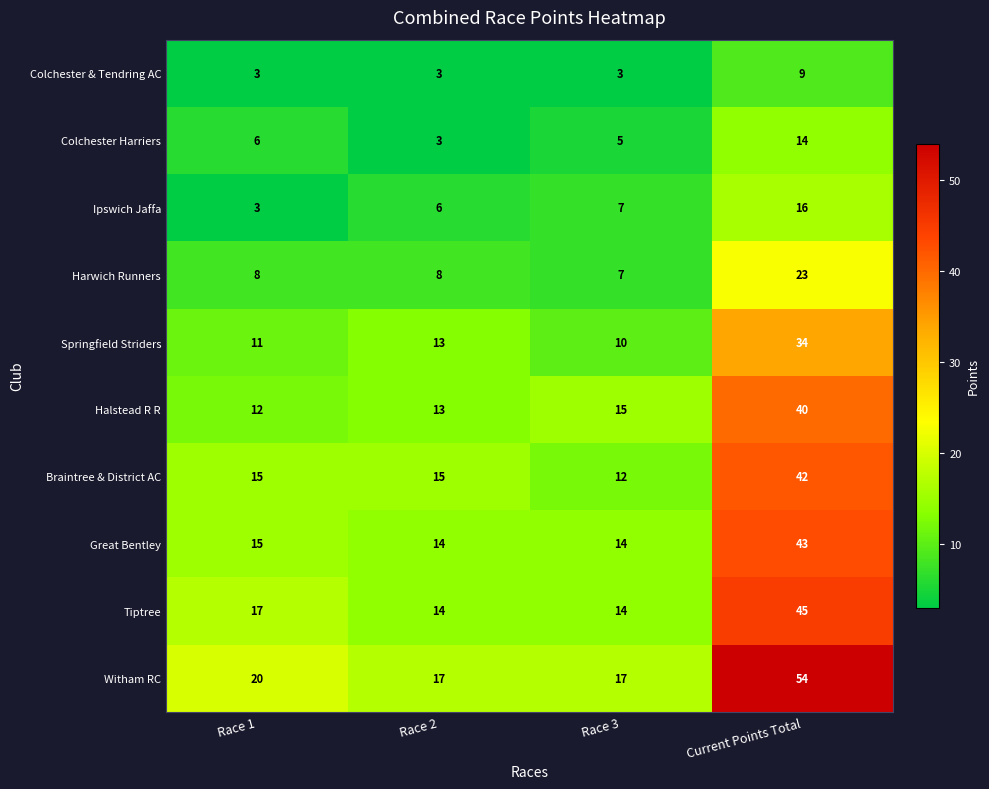

At which category is the sum across all series the highest?

Current Points Total